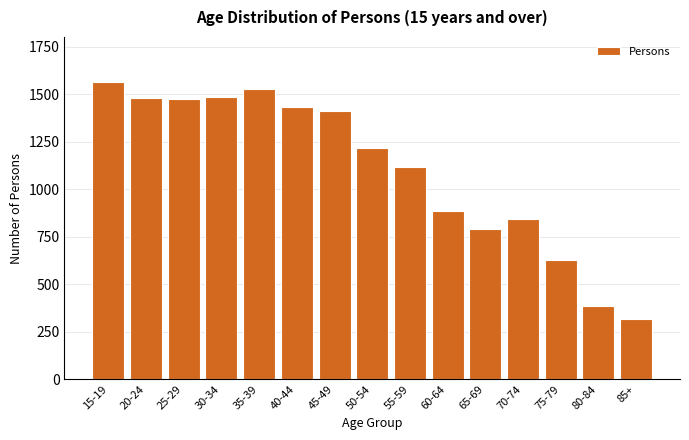

Is it true that the value at 20-24 is 1483?

True